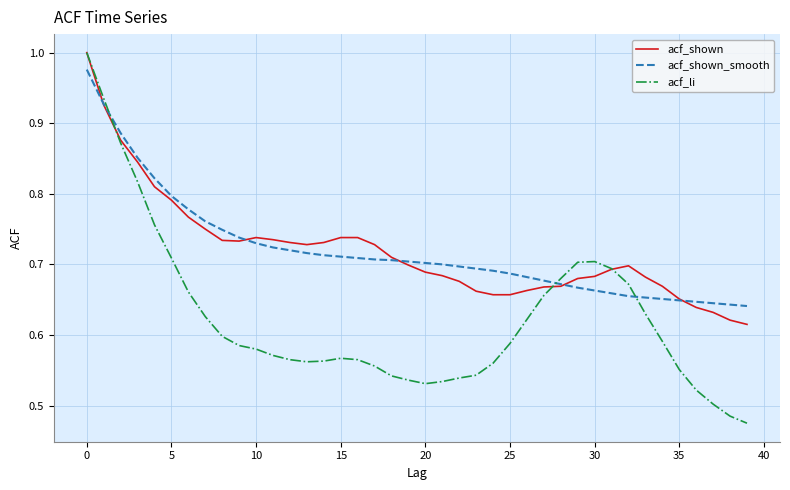

Which series has the widest spread of values?

acf_li